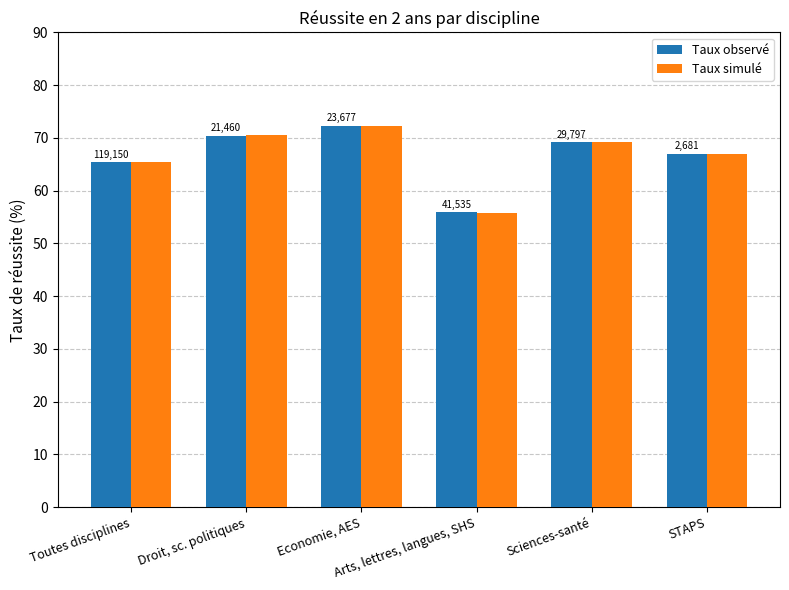

What are all the series names shown in the legend?

Taux observé, Taux simulé